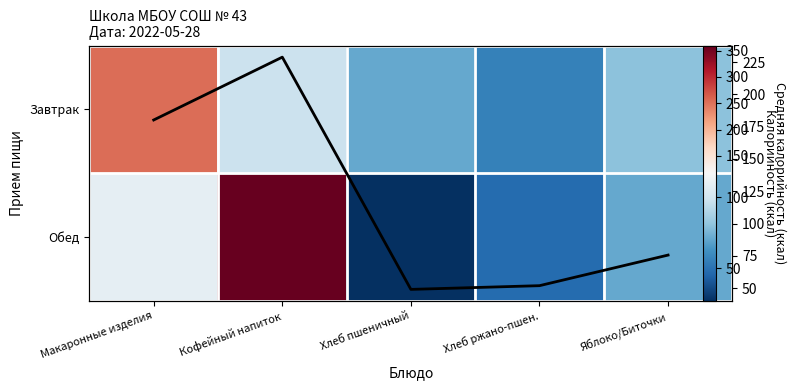

Read the Обед value at Кофейный напиток.

359.8